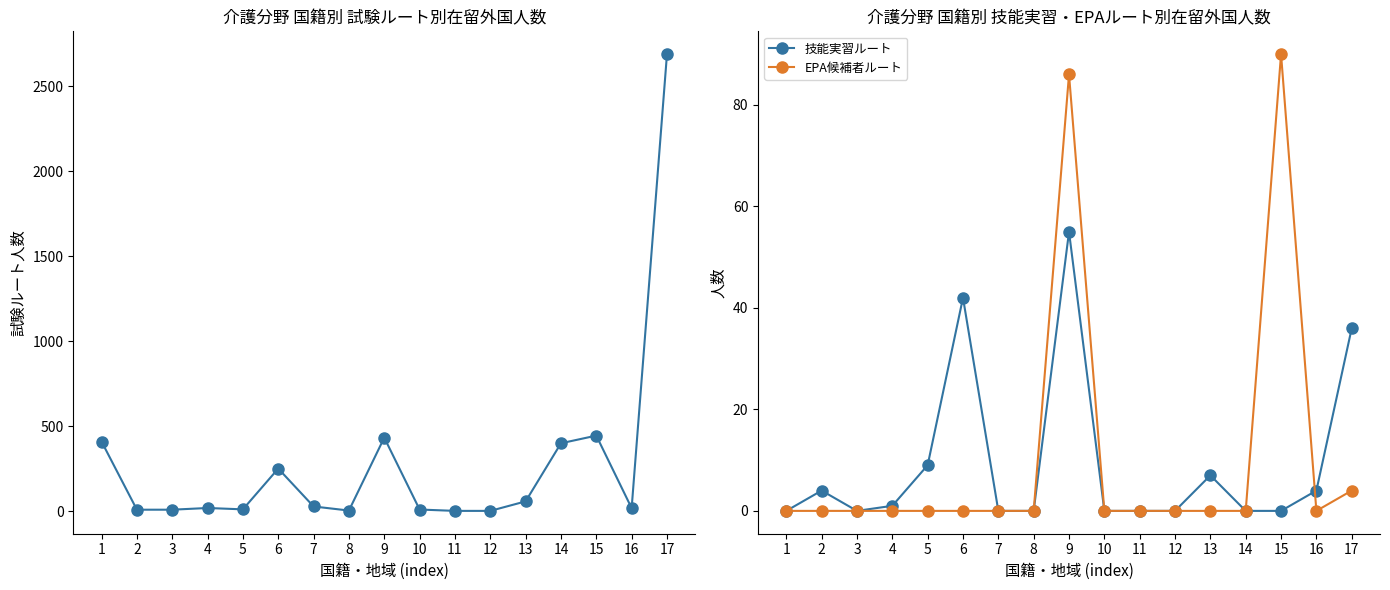

Reading left to right, transcribe all the data shown in this chart.

試験ルート: 1=410	2=9	3=9	4=19	5=11	6=251	7=28	8=4	9=433	10=10	11=2	12=2	13=58	14=400	15=445	16=18	17=2690
技能実習ルート: 1=0	2=4	3=0	4=1	5=9	6=42	7=0	8=0	9=55	10=0	11=0	12=0	13=7	14=0	15=0	16=4	17=36
EPA候補者ルート: 1=0	2=0	3=0	4=0	5=0	6=0	7=0	8=0	9=86	10=0	11=0	12=0	13=0	14=0	15=90	16=0	17=4